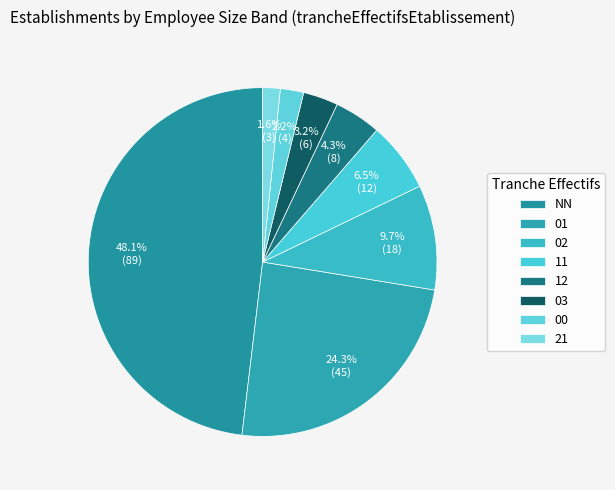

To the nearest percent, what percentage of the pie is 12?

4%